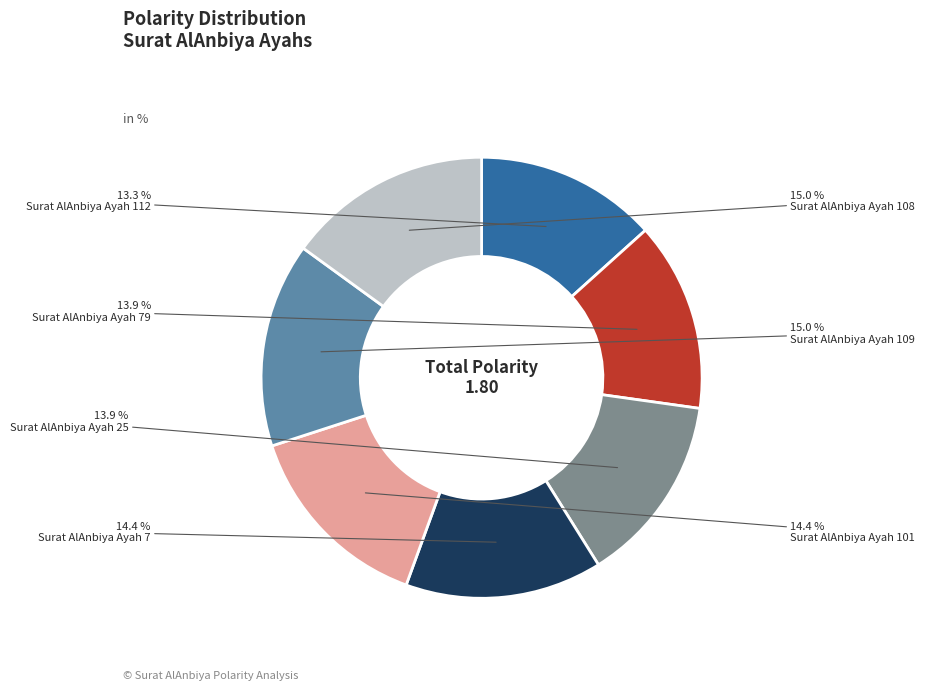

Is there a majority slice in this chart?

No